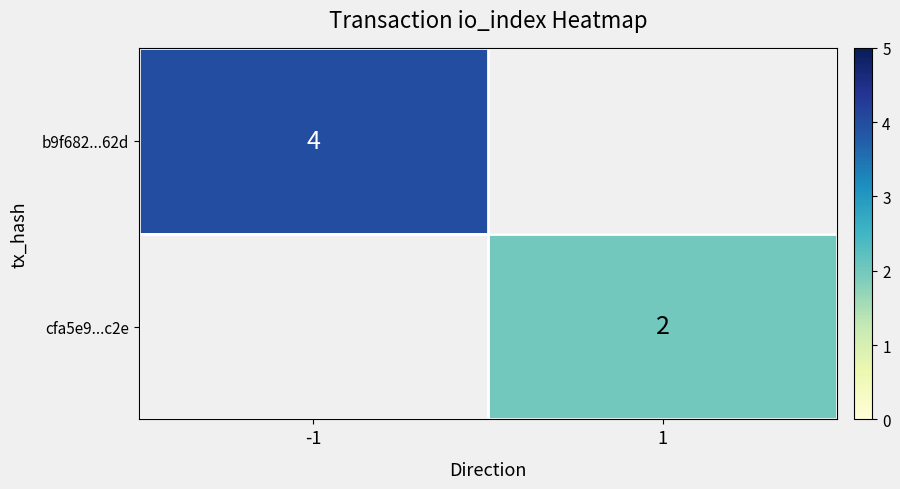

The b9f682...62d series shows 4 at -1. True or false?

True